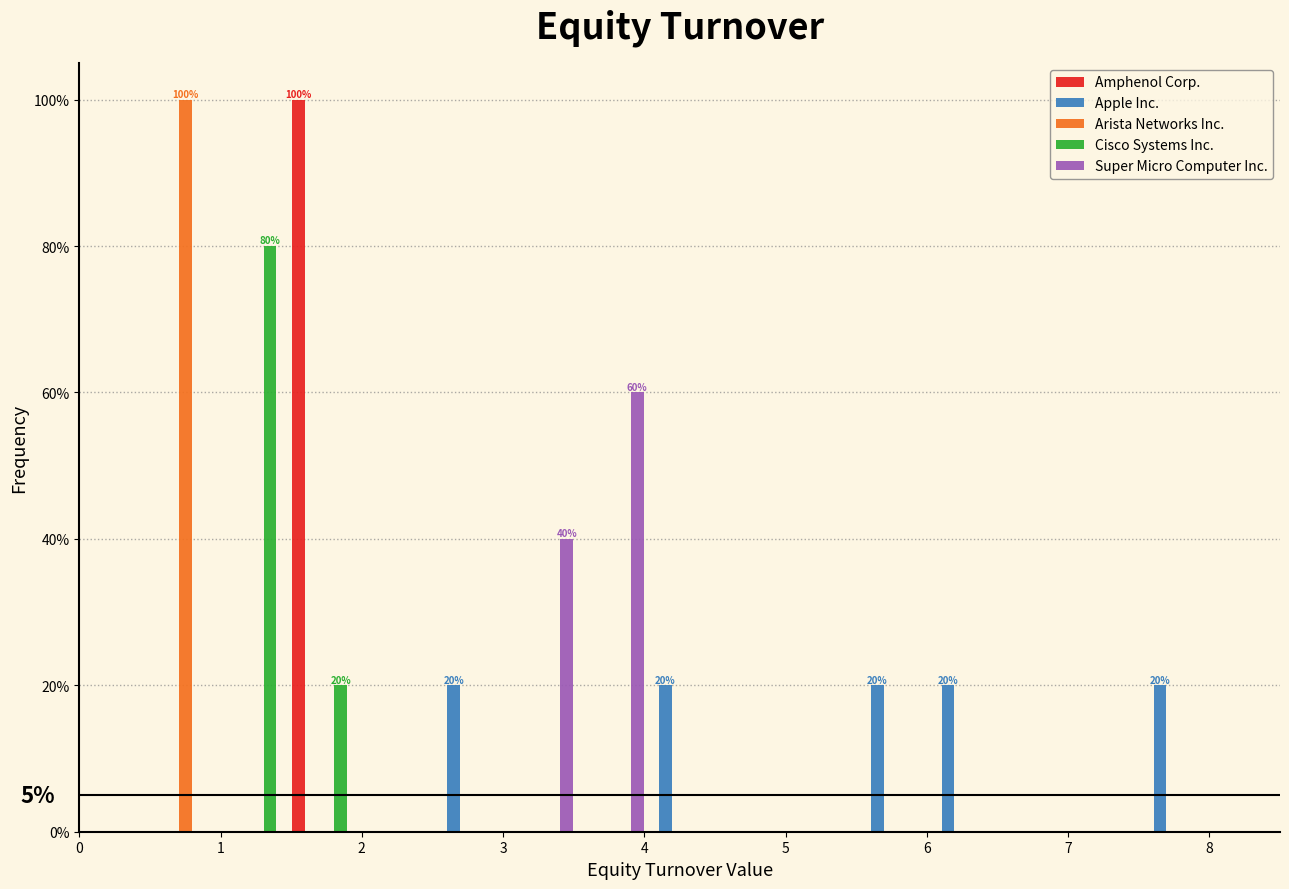

In the Arista Networks Inc. series, which range on the x-axis has the tallest bar?

0.5 to 1.0